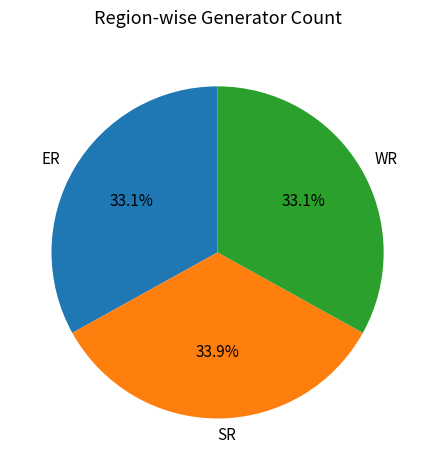

How many segments does this pie chart have?

3